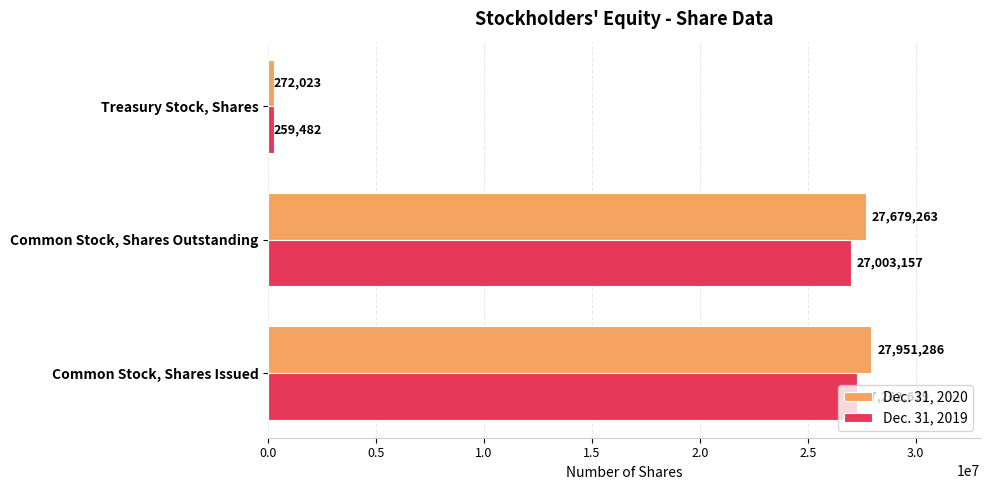

What is the greatest value displayed?

27951286